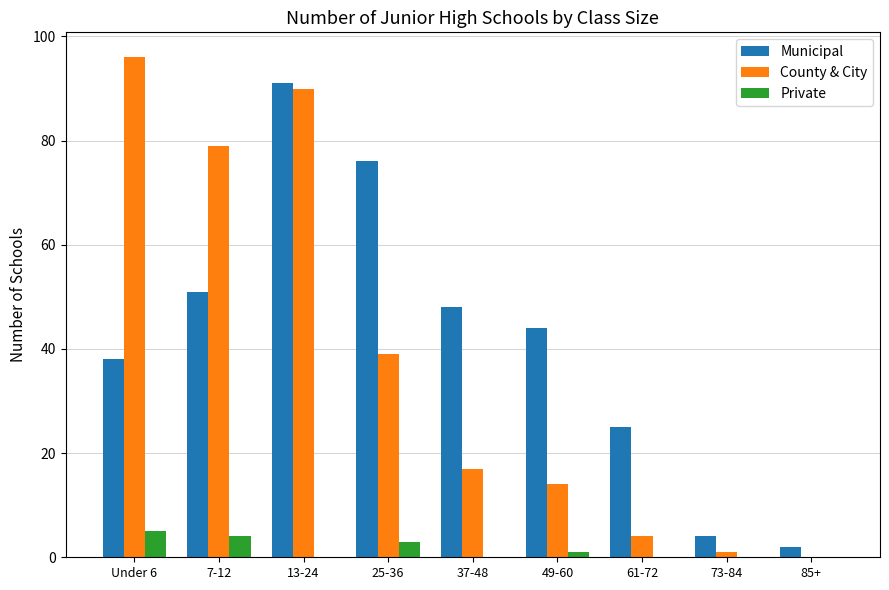

How many series are shown in this chart?

3